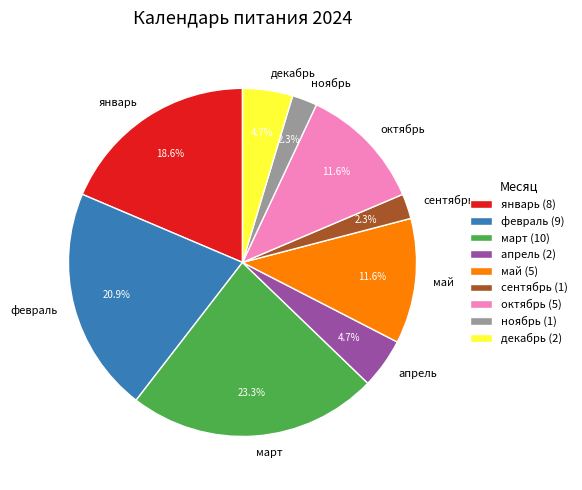

To the nearest percent, what is the difference between the largest and smallest slice percentages?

21%